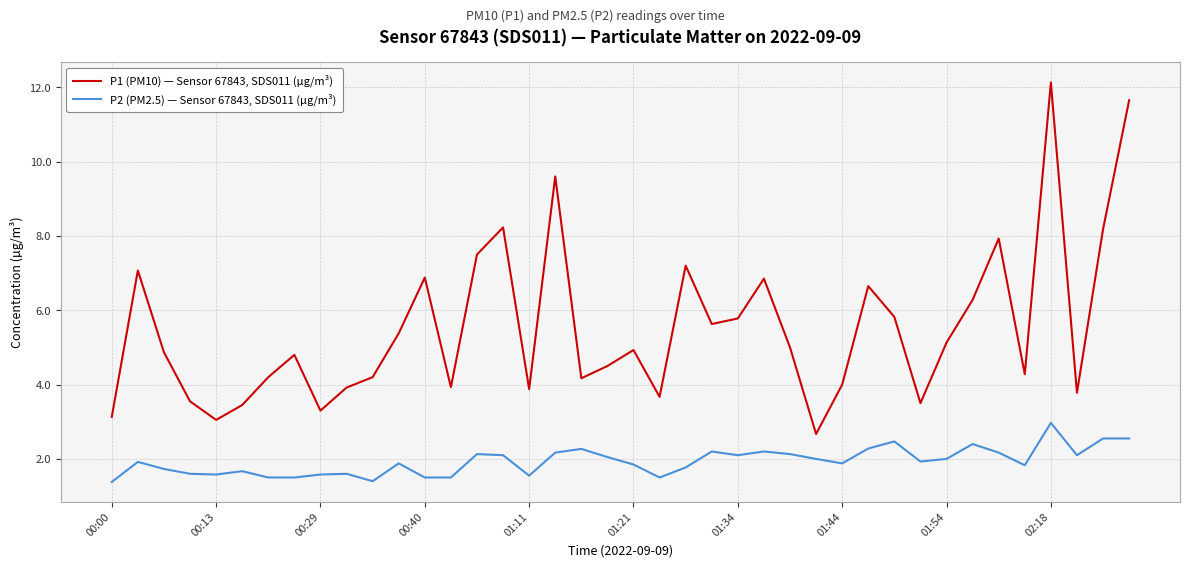

Rank the series by their maximum value, from lowest to highest.

P2 (PM2.5) — Sensor 67843, SDS011 (µg/m³), P1 (PM10) — Sensor 67843, SDS011 (µg/m³)